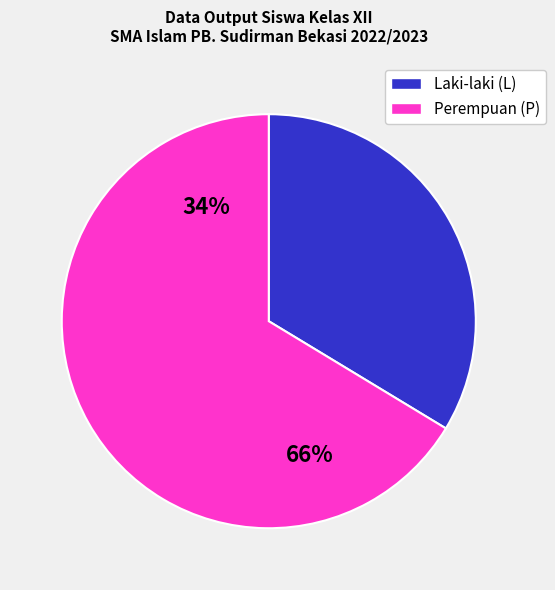

What is the total percentage of P and L?

100.0%